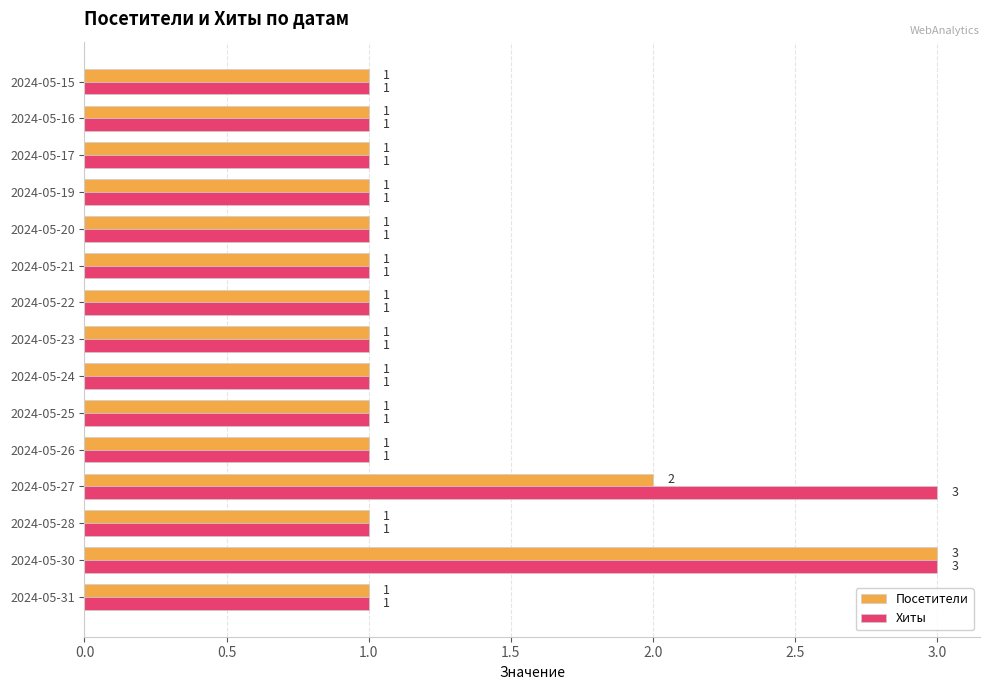

Rank the series by their average value, from highest to lowest.

Хиты, Посетители